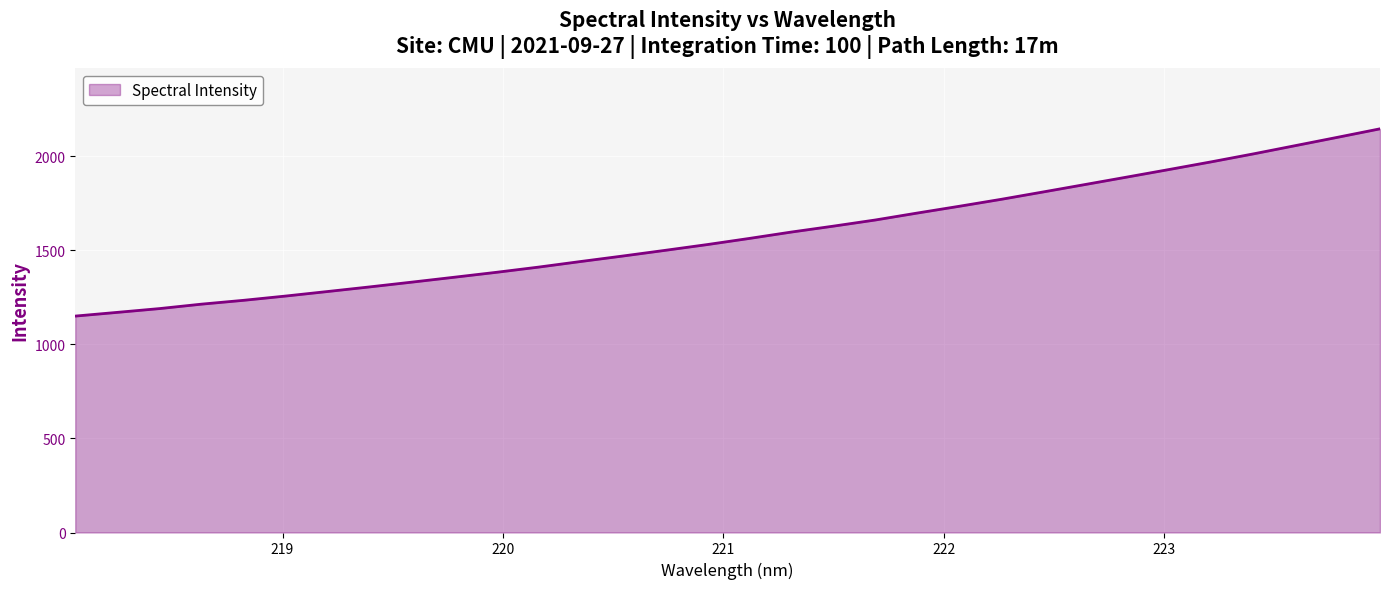

What is the maximum value shown in the chart?

2147.0